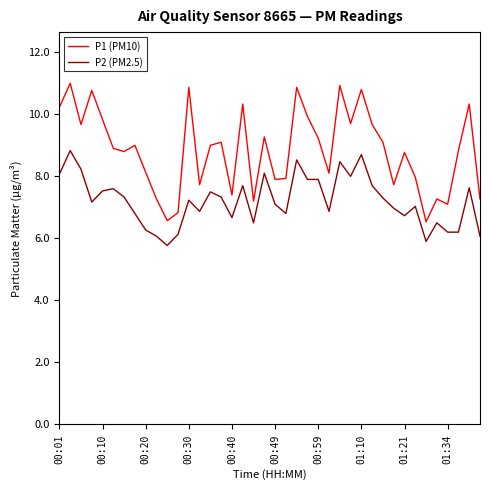

Which series has the largest total across all categories?

P1 (PM10)